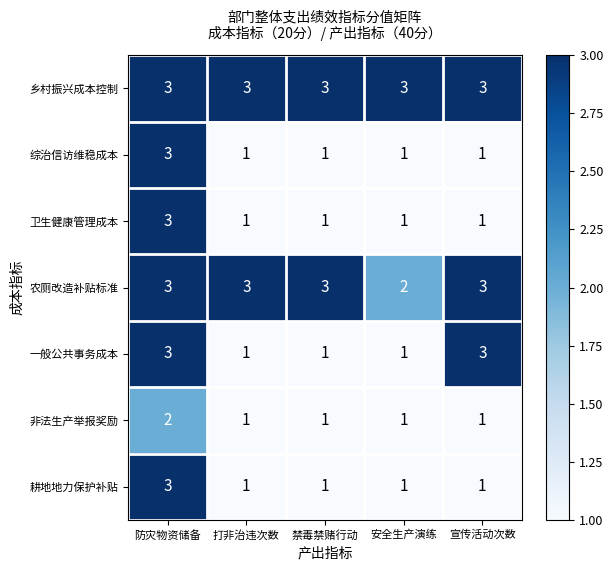

What is the total value across all series at 防灾物资储备?

20